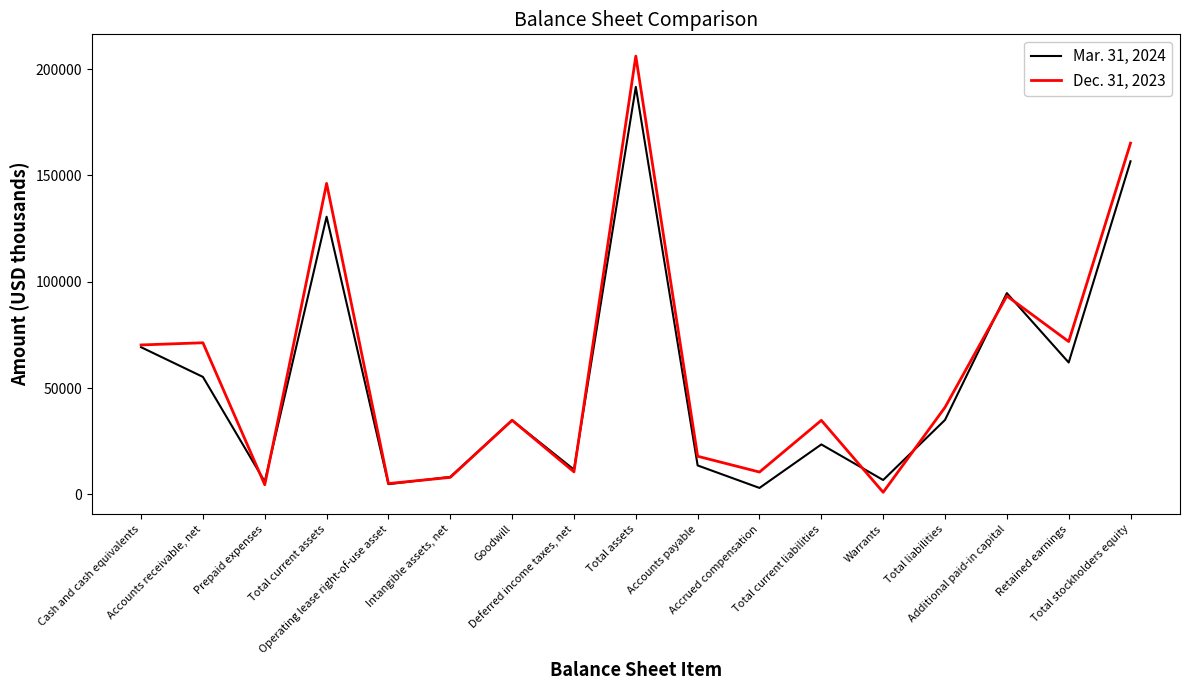

At which category does Mar. 31, 2024 reach its first local peak?

Total current assets